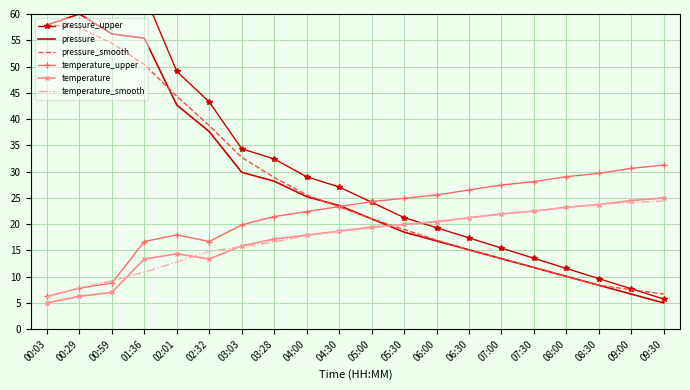

Reading right to left, transcribe all the data shown in this chart.

pressure_upper: 09:30=5.8	09:00=7.7	08:30=9.6	08:00=11.6	07:30=13.5	07:00=15.4	06:30=17.4	06:00=19.3	05:30=21.3	05:00=24.2	04:30=27.1	04:00=29.0	03:28=32.4	03:03=34.3	02:32=43.3	02:01=49.1	01:36=63.7	00:59=64.6	00:29=69.0	00:03=66.6
pressure: 09:30=5.0	09:00=6.7	08:30=8.4	08:00=10.1	07:30=11.7	07:00=13.4	06:30=15.1	06:00=16.8	05:30=18.5	05:00=21.0	04:30=23.5	04:00=25.2	03:28=28.2	03:03=29.9	02:32=37.6	02:01=42.7	01:36=55.4	00:59=56.2	00:29=60.0	00:03=57.9
pressure_smooth: 09:30=6.7	09:00=7.5	08:30=8.4	08:00=10.1	07:30=11.7	07:00=13.4	06:30=15.1	06:00=17.0	05:30=19.0	05:00=21.0	04:30=23.3	04:00=25.6	03:28=28.9	03:03=32.7	02:32=38.7	02:01=44.3	01:36=50.4	00:59=54.4	00:29=57.4	00:03=58.0
temperature_upper: 09:30=31.2	09:00=30.6	08:30=29.7	08:00=29.0	07:30=28.1	07:00=27.5	06:30=26.5	06:00=25.6	05:30=24.9	05:00=24.3	04:30=23.3	04:00=22.4	03:28=21.4	03:03=19.9	02:32=16.7	02:01=18.0	01:36=16.7	00:59=8.8	00:29=7.8	00:03=6.2
temperature: 09:30=25.0	09:00=24.5	08:30=23.7	08:00=23.2	07:30=22.5	07:00=22.0	06:30=21.2	06:00=20.4	05:30=19.9	05:00=19.4	04:30=18.7	04:00=17.9	03:28=17.2	03:03=15.9	02:32=13.4	02:01=14.4	01:36=13.4	00:59=7.0	00:29=6.3	00:03=5.0
temperature_smooth: 09:30=24.4	09:00=24.1	08:30=23.8	08:00=23.2	07:30=22.5	07:00=21.9	06:30=21.2	06:00=20.6	05:30=19.9	05:00=19.3	04:30=18.6	04:00=17.8	03:28=16.6	03:03=15.7	02:32=14.8	02:01=12.8	01:36=10.9	00:59=9.2	00:29=7.9	00:03=6.1